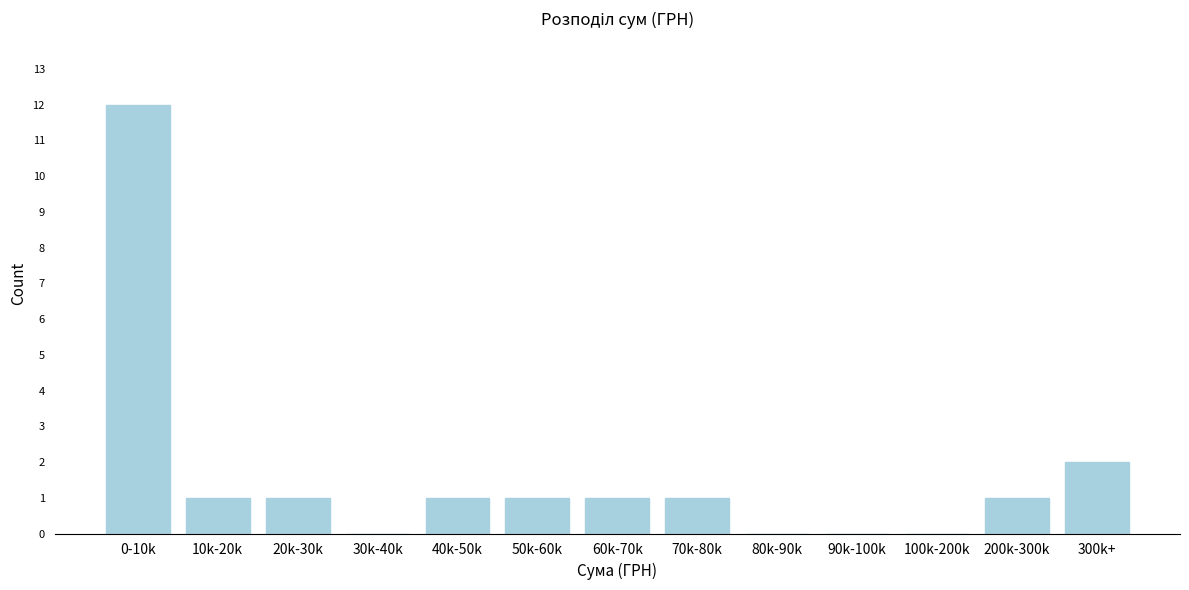

Reading left to right, transcribe all the data shown in this chart.

0-10k=12	10k-20k=1	20k-30k=1	30k-40k=0	40k-50k=1	50k-60k=1	60k-70k=1	70k-80k=1	80k-90k=0	90k-100k=0	100k-200k=0	200k-300k=1	300k+=2